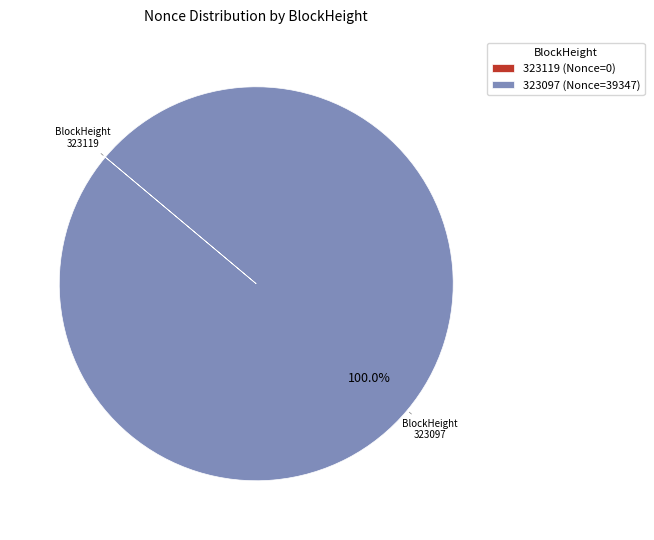

Is there any slice that represents more than half of the pie?

Yes